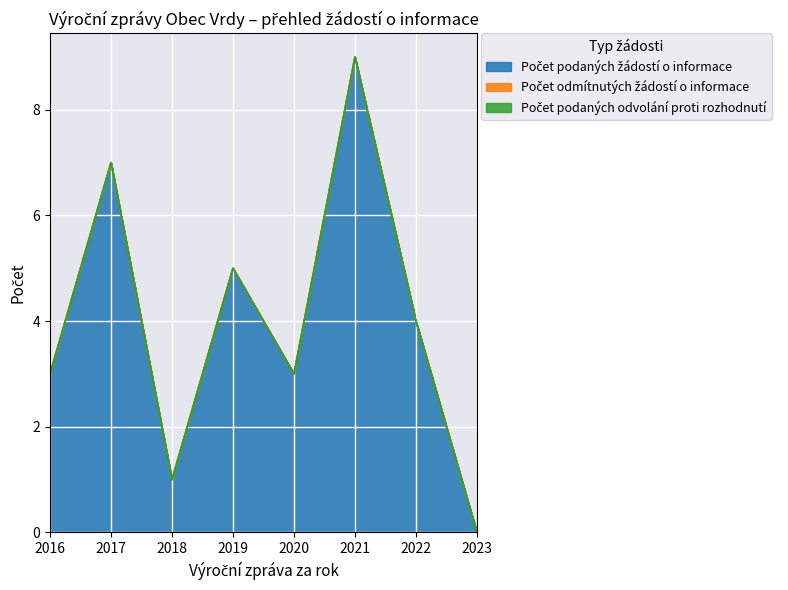

True or false: Počet podaných odvolání proti rozhodnutí and Počet odmítnutých žádostí o informace intersect in this chart.

False